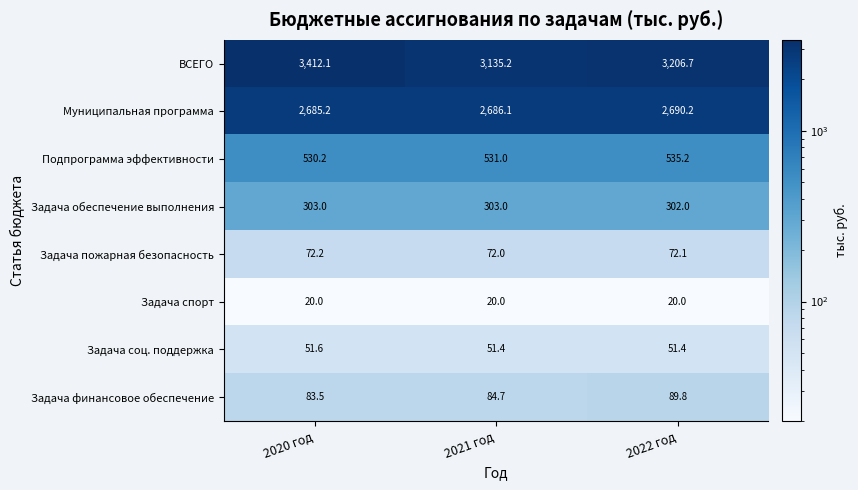

The value of Задача спорт at 2020 год is 12.7. True or false?

False